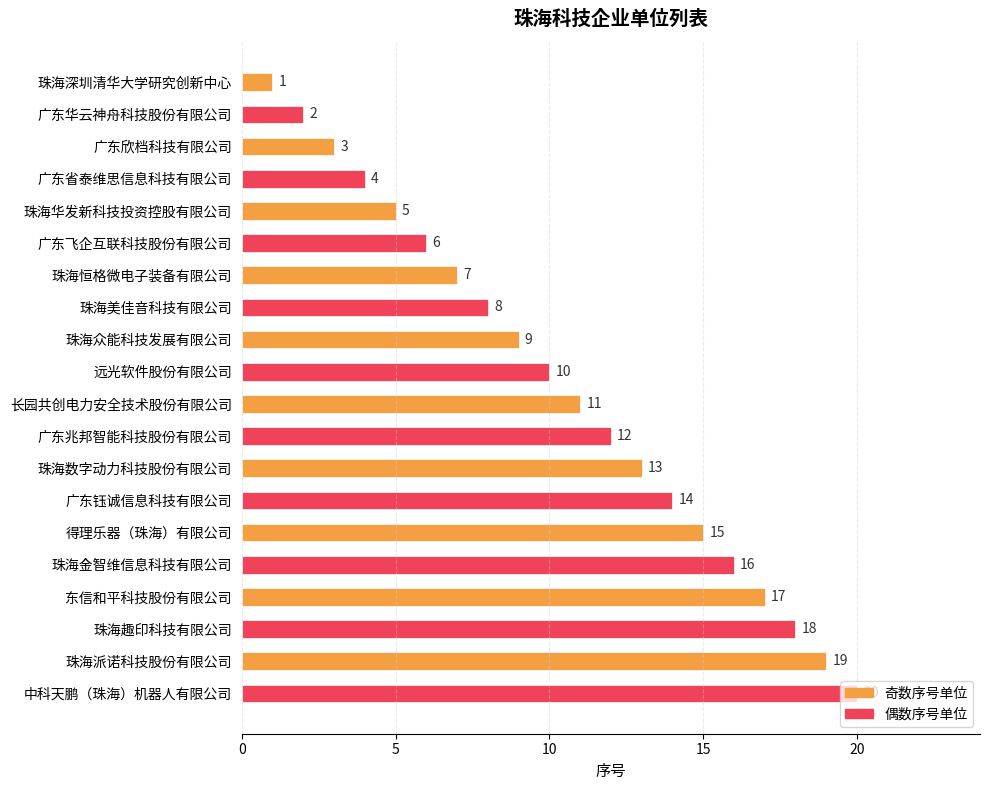

Is it true that the value at 中科天鹏（珠海）机器人有限公司 is 20?

True